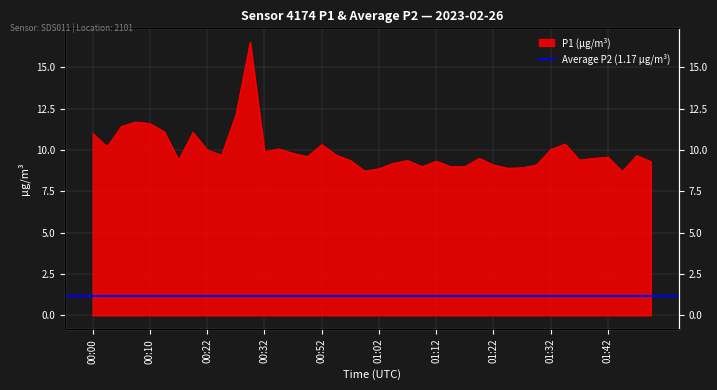

At which category does the data reach its first local peak?

00:07